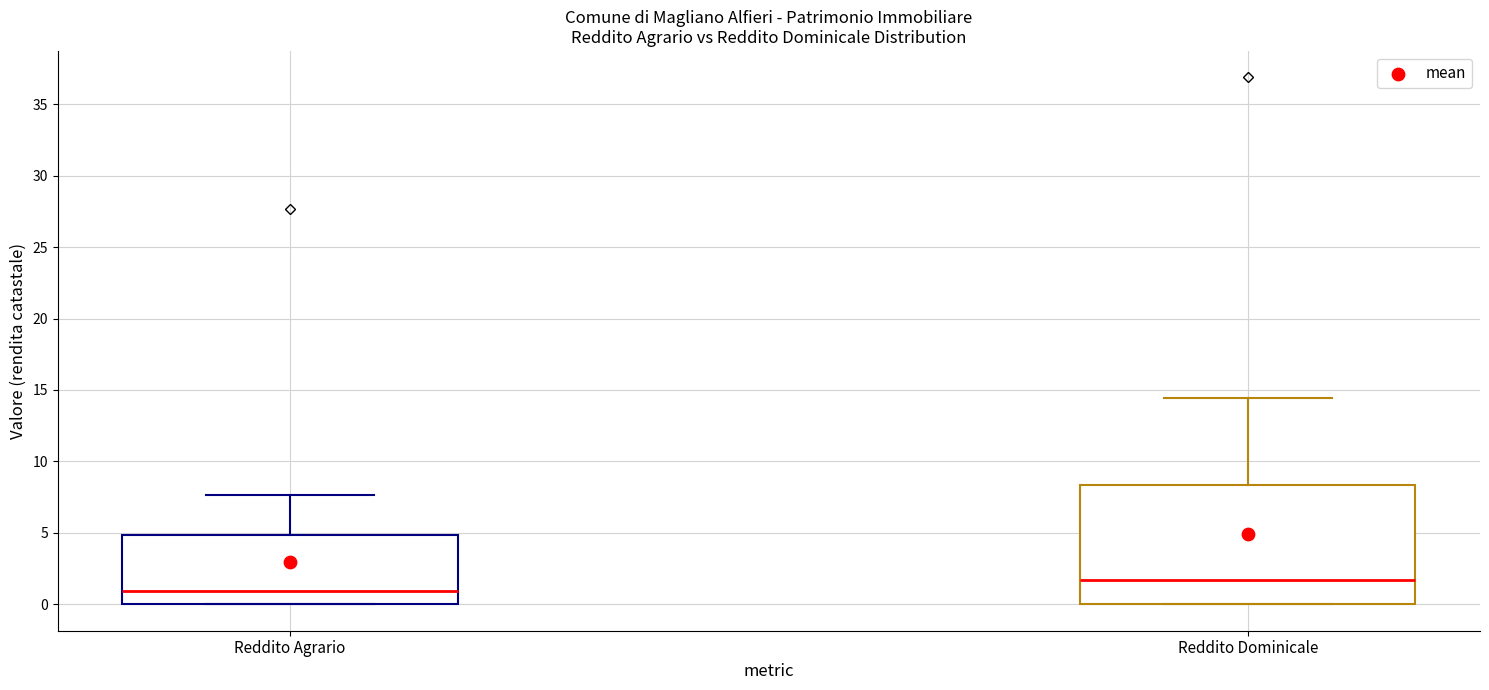

Reading left to right, read every box against the y-axis: the position of its median line, the range the box covers, and the ends of its whiskers. The values are not printed on the chart, so give them approximately, as read against the axis.

Reddito Agrario: median 1.0, box 0.0 to 5.0, whiskers 0.0 to 7.5
Reddito Dominicale: median 1.5, box 0.0 to 8.5, whiskers 0.0 to 14.5